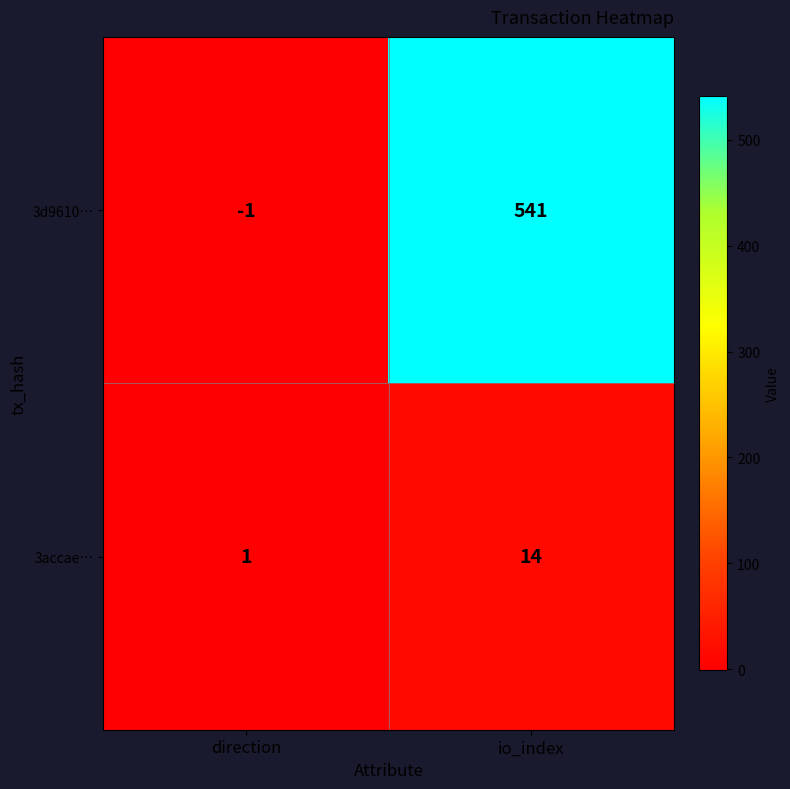

What is the approximate value of 3accae… at io_index?

14